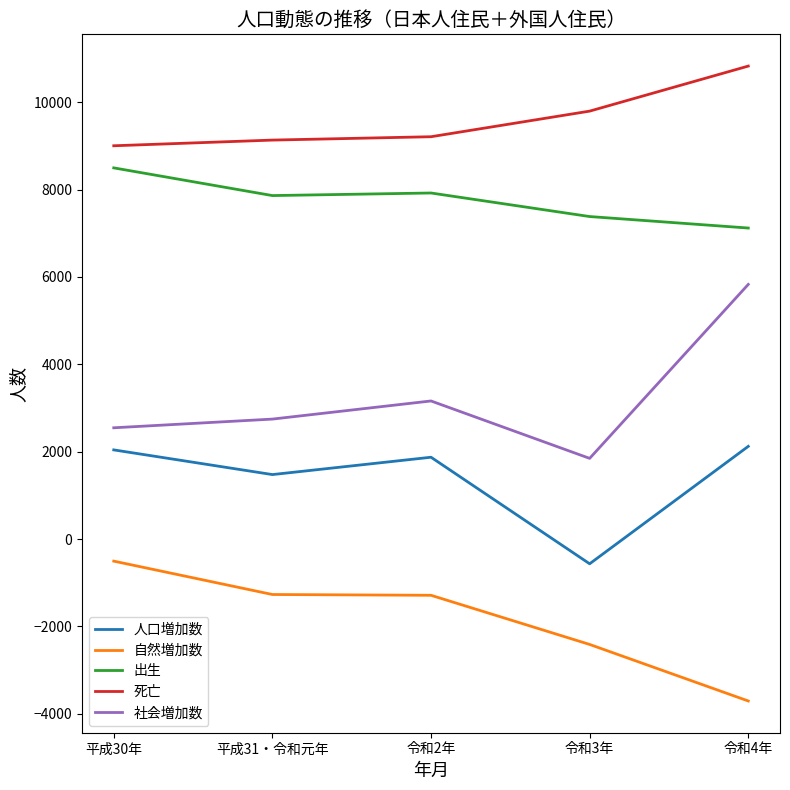

True or false: 社会増加数 has more than 1 points higher than both neighbors.

False